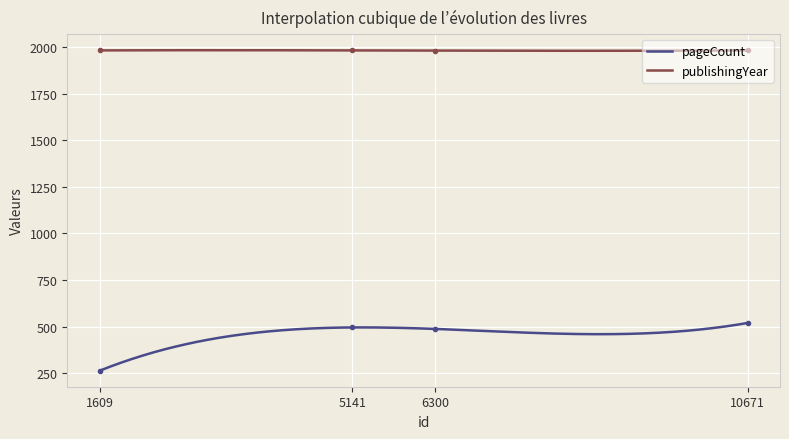

Which series has the largest total across all categories?

publishingYear